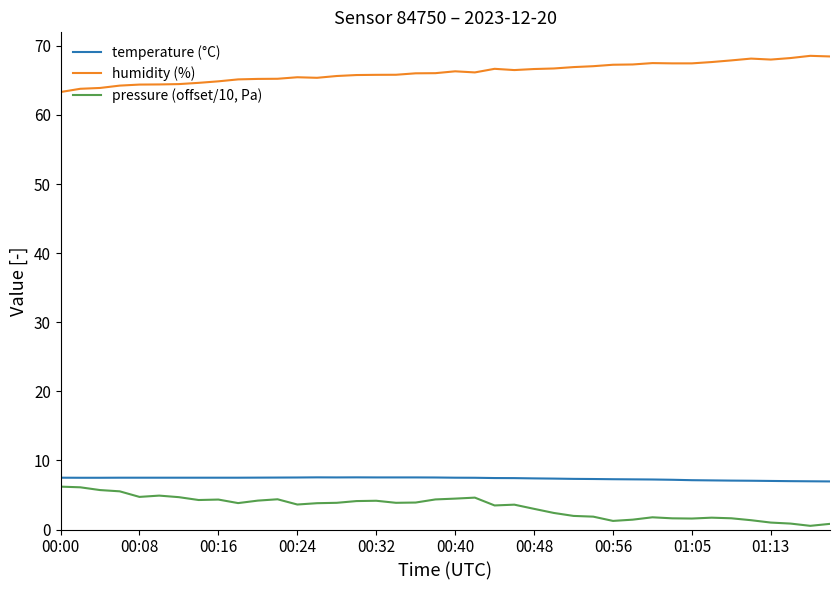

True or false: pressure (offset/10, Pa) and humidity (%) intersect in this chart.

False